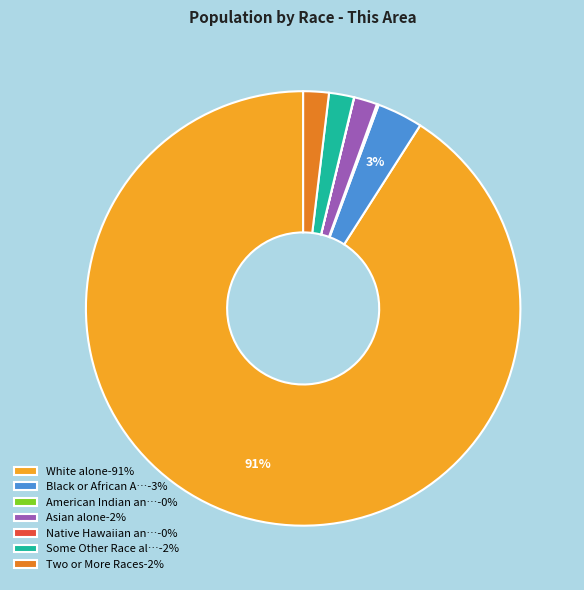

Is there any slice that represents more than half of the pie?

Yes